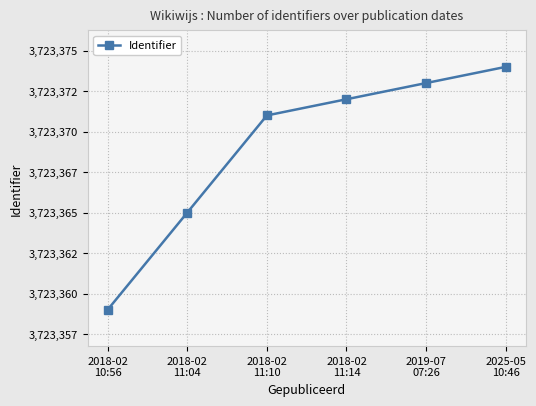

Where does the data first go above 3723372?

2019-07
07:26